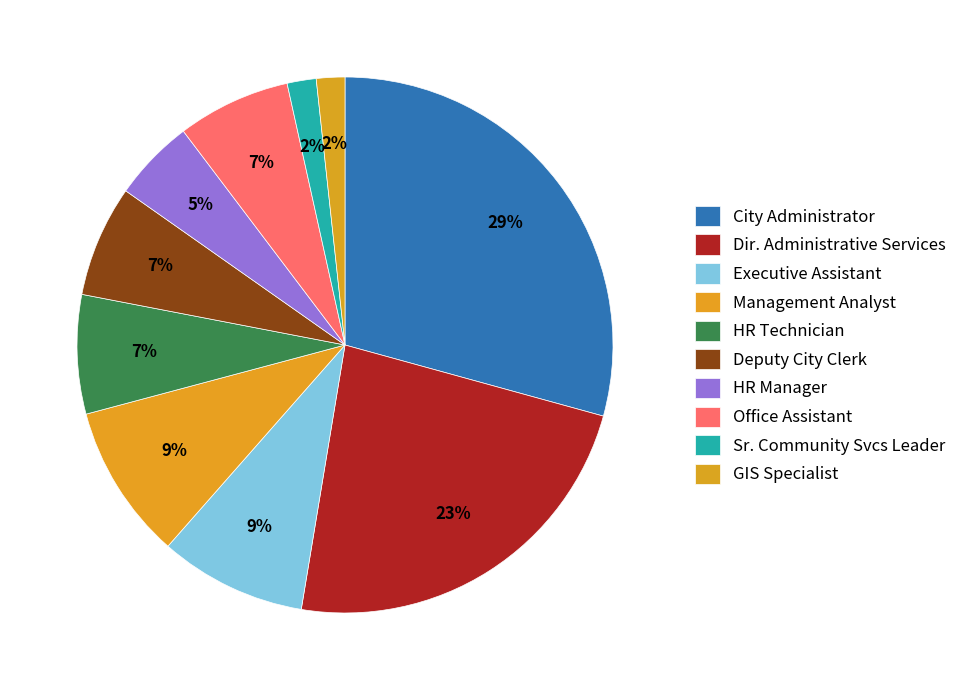

How many slices are in this pie chart?

10